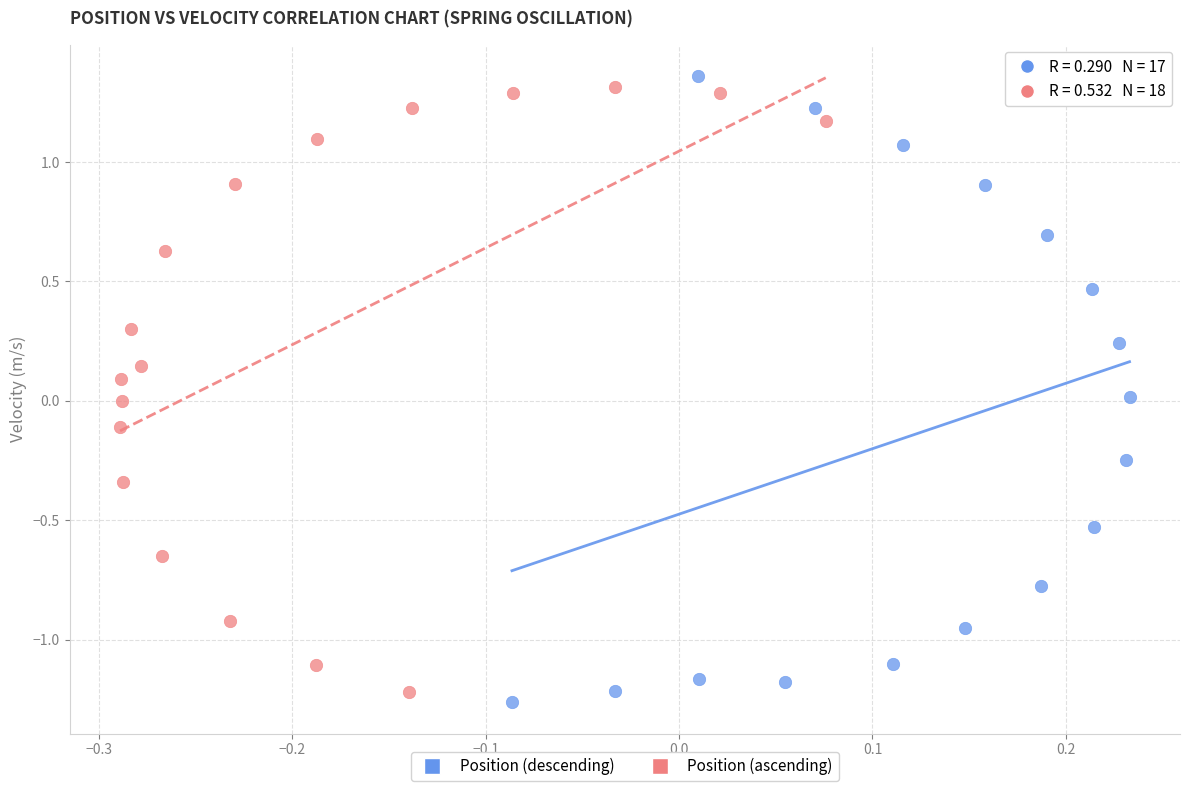

Which series has the largest Y range (max minus min)?

Position (descending)